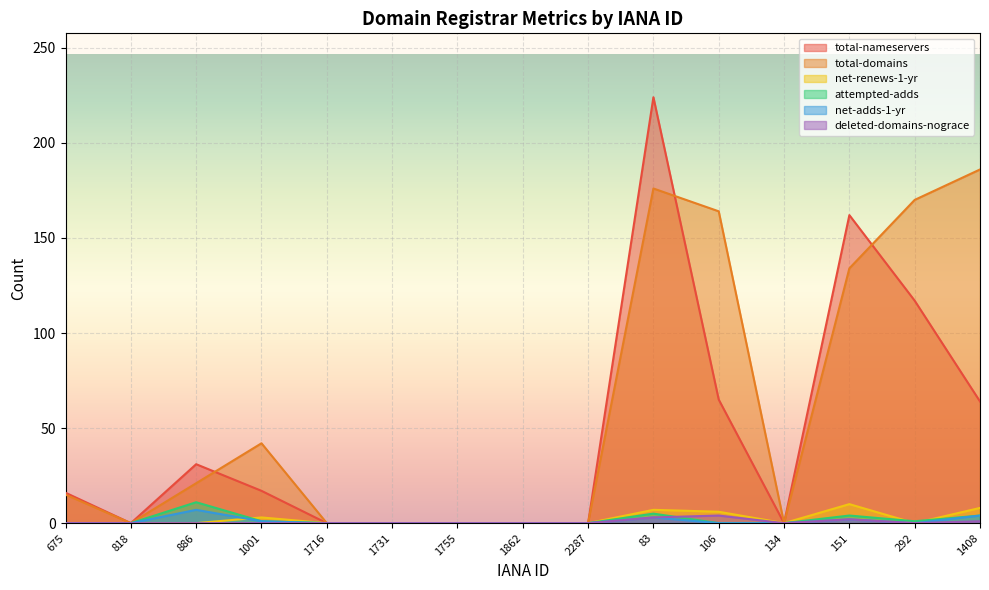

How many lines are shown in the chart?

6